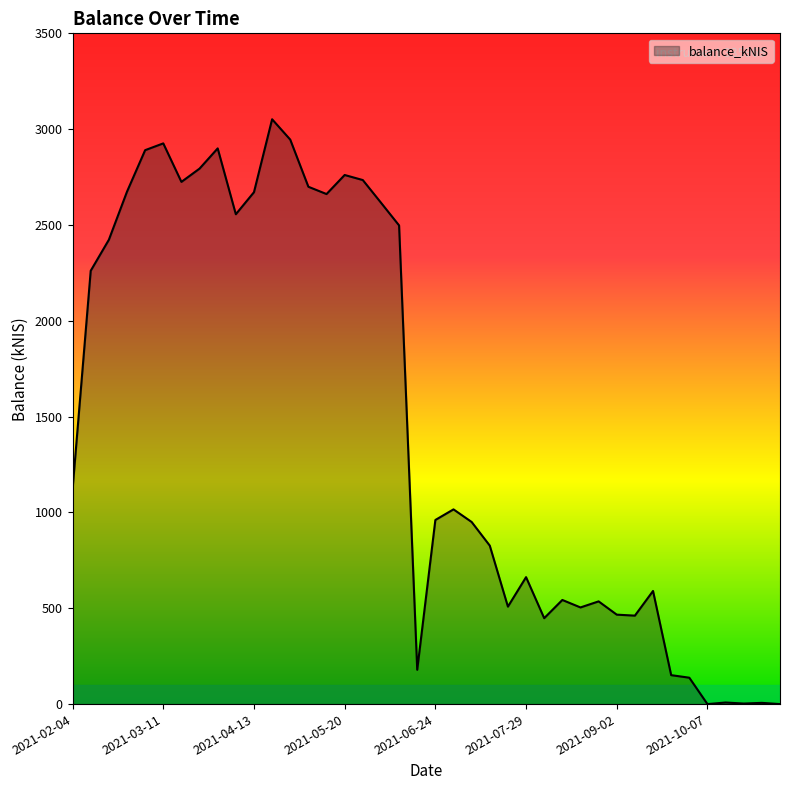

What is the difference between the maximum and minimum values?

3051.6